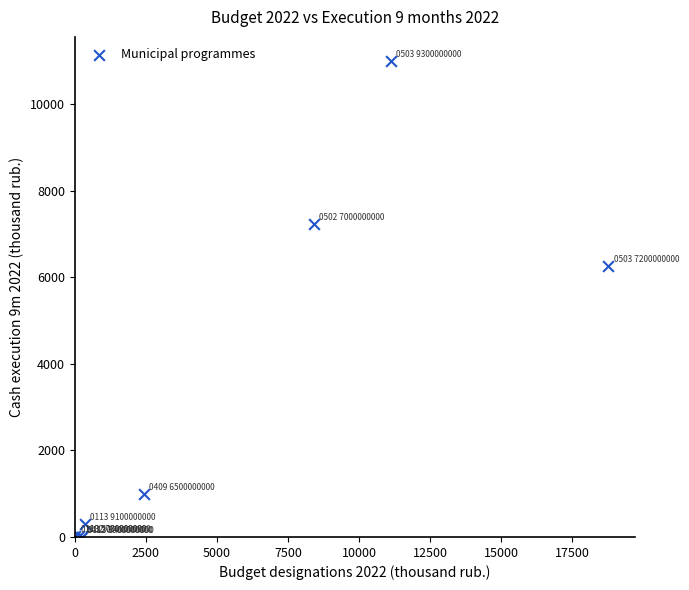

What Y value in the scatter plot is closest to 5500?

6264.4